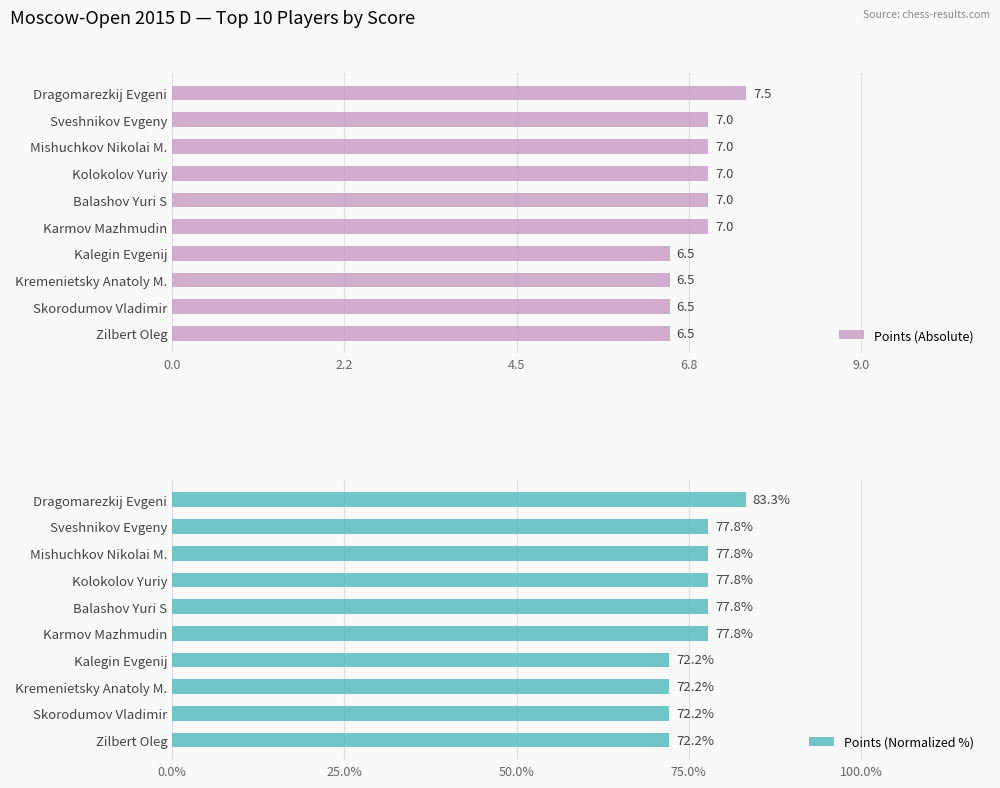

What is the difference between the second highest and second lowest values in the Points (Absolute) series?

0.5